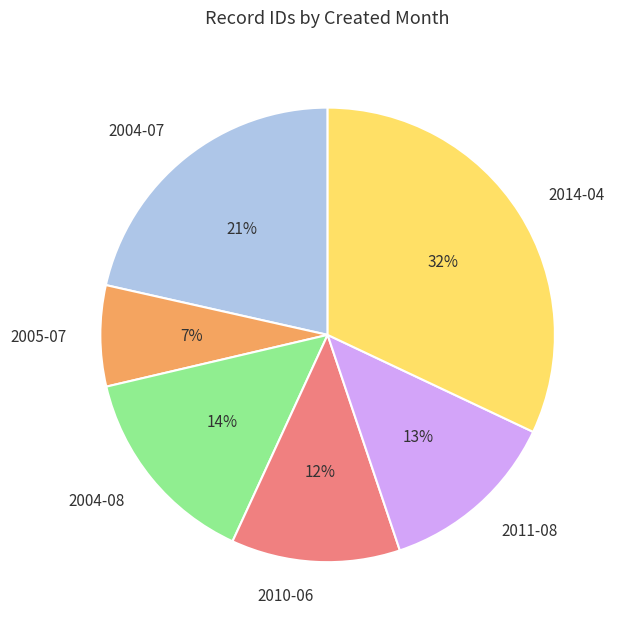

Rank the categories by value from lowest to highest.

2005-07, 2010-06, 2011-08, 2004-08, 2004-07, 2014-04